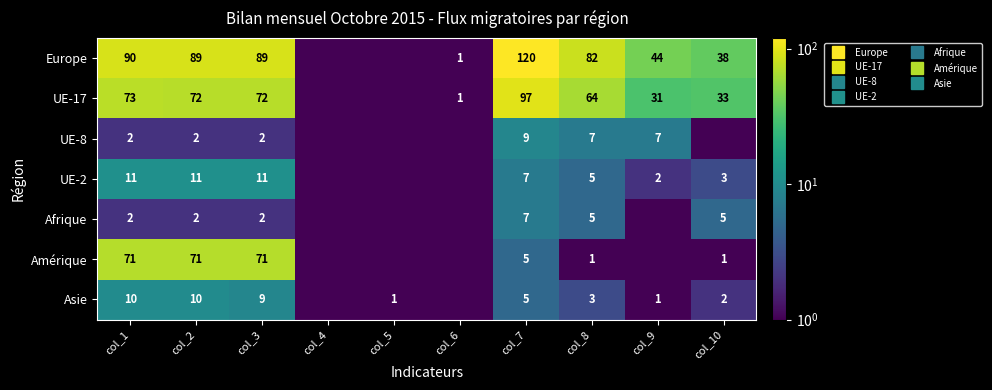

Which series changed the most between col_6 and col_7?

Europe